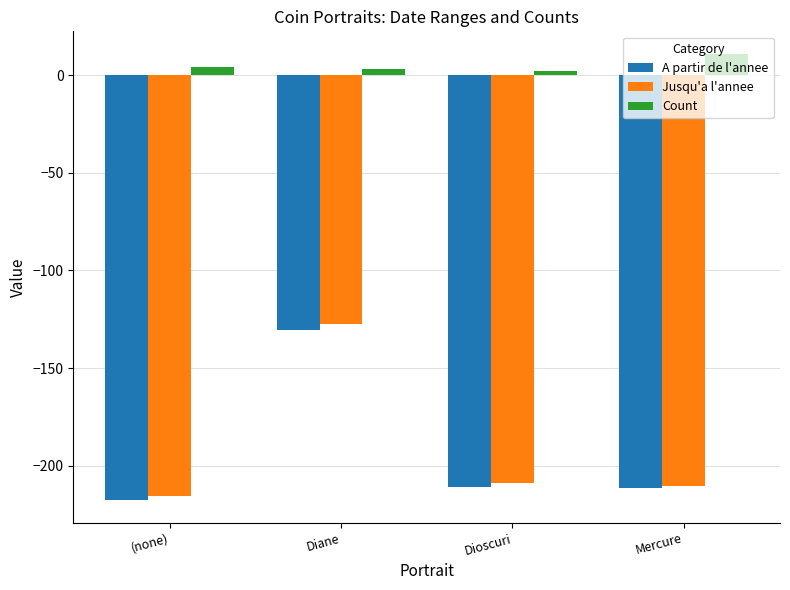

What is the difference between the maximum and minimum values in the Jusqu'a l'annee series?

88.2